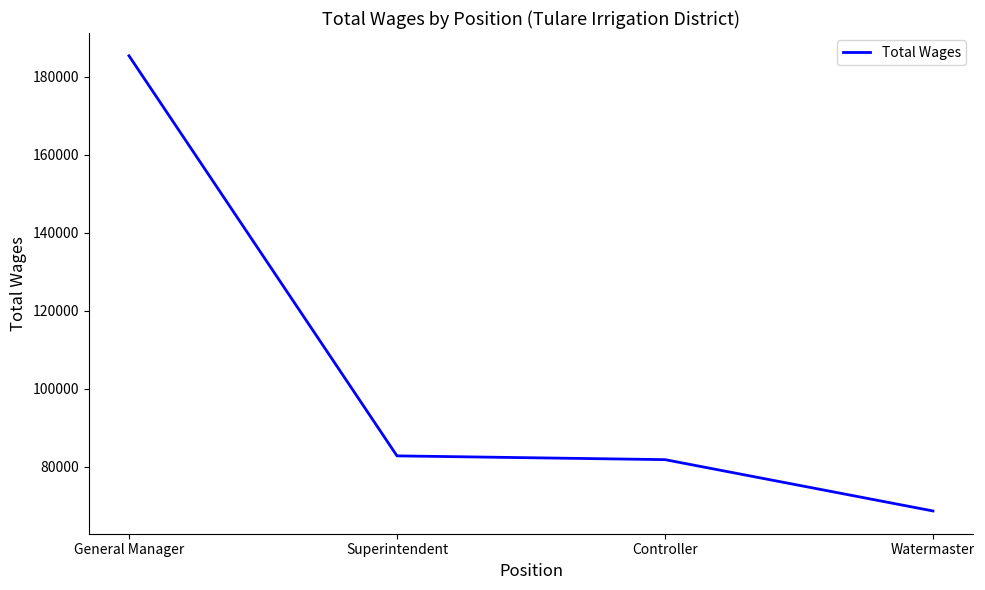

Is this an area chart (filled region under the line)?

No